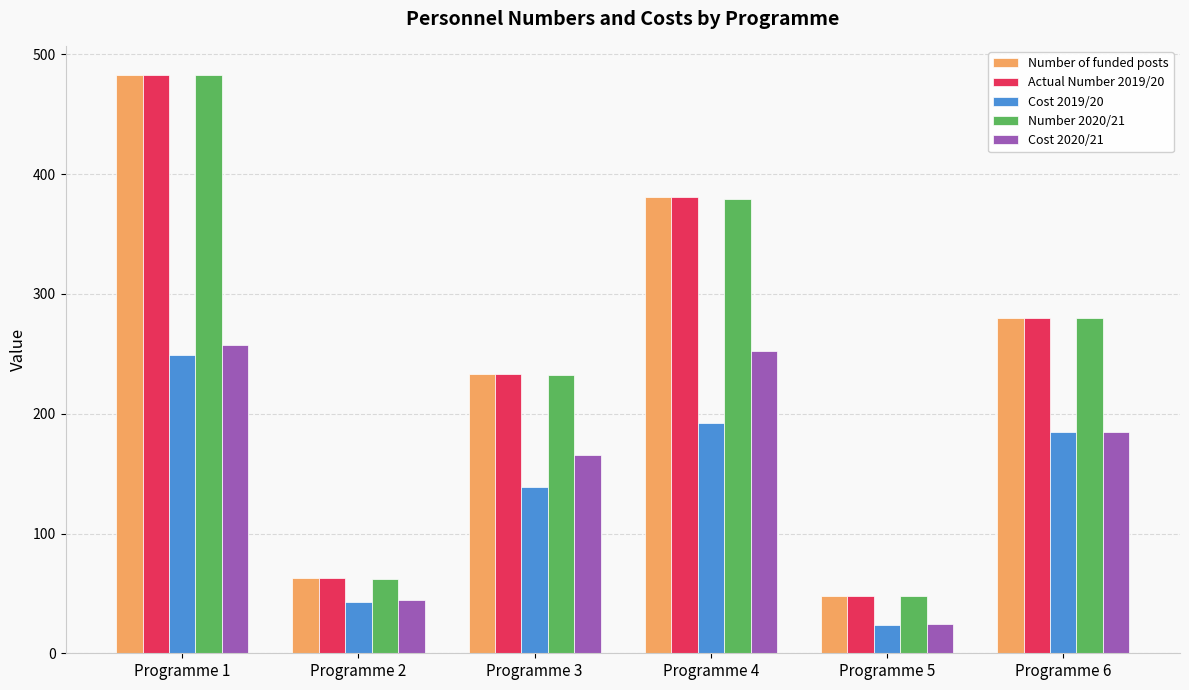

What is the spread (max minus min) of values at Programme 3?

94.6